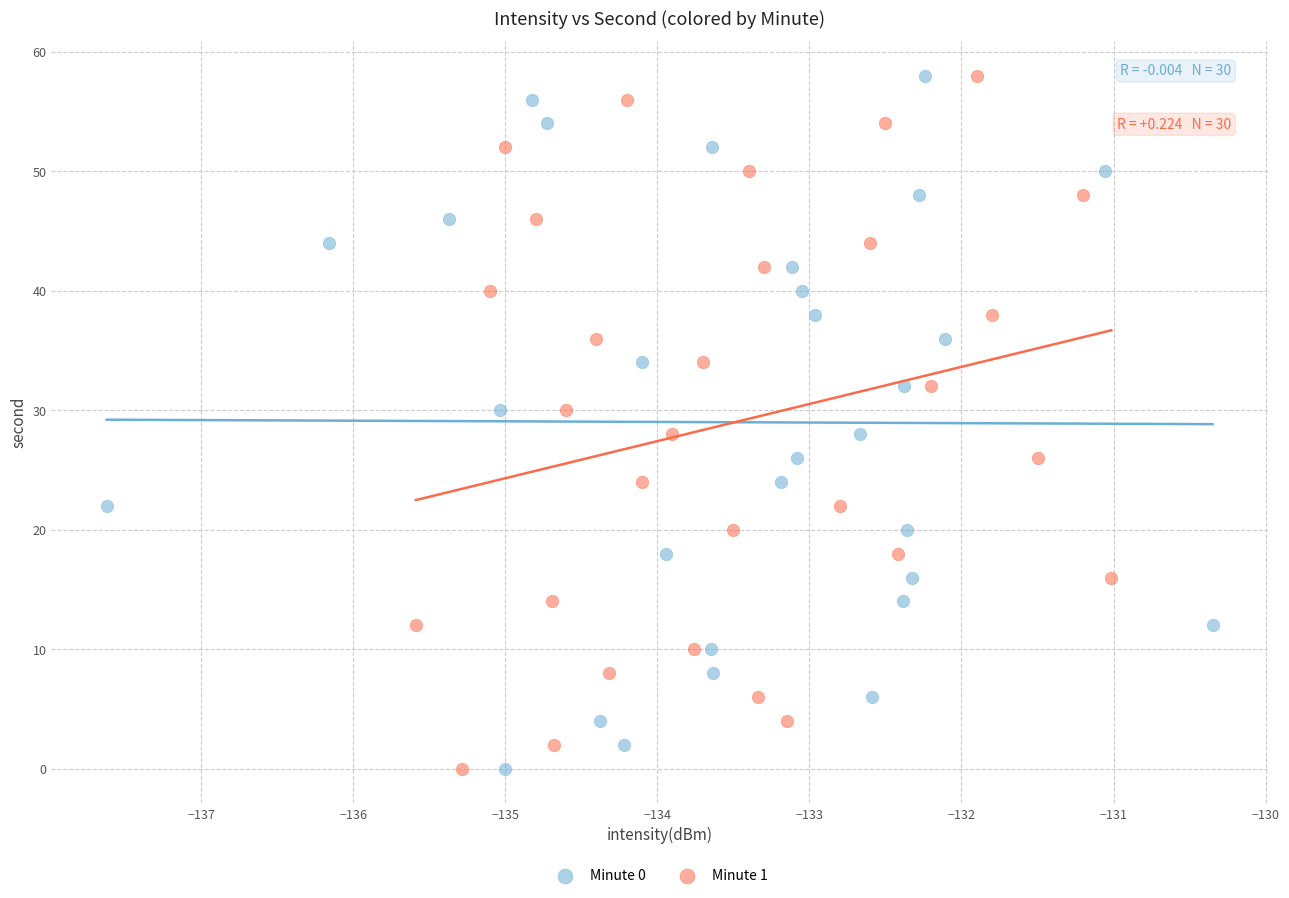

What are all the series names shown in the legend?

Minute 0, Minute 1